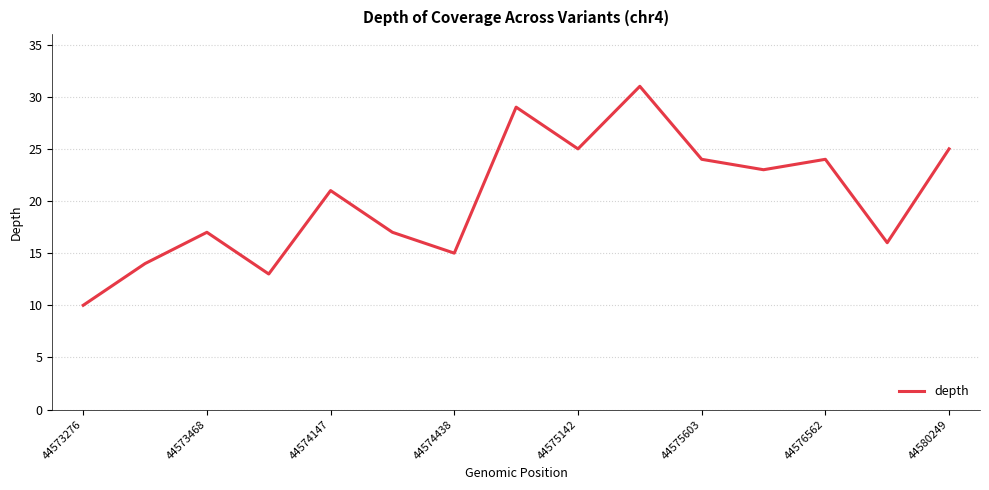

What is the greatest value displayed?

31